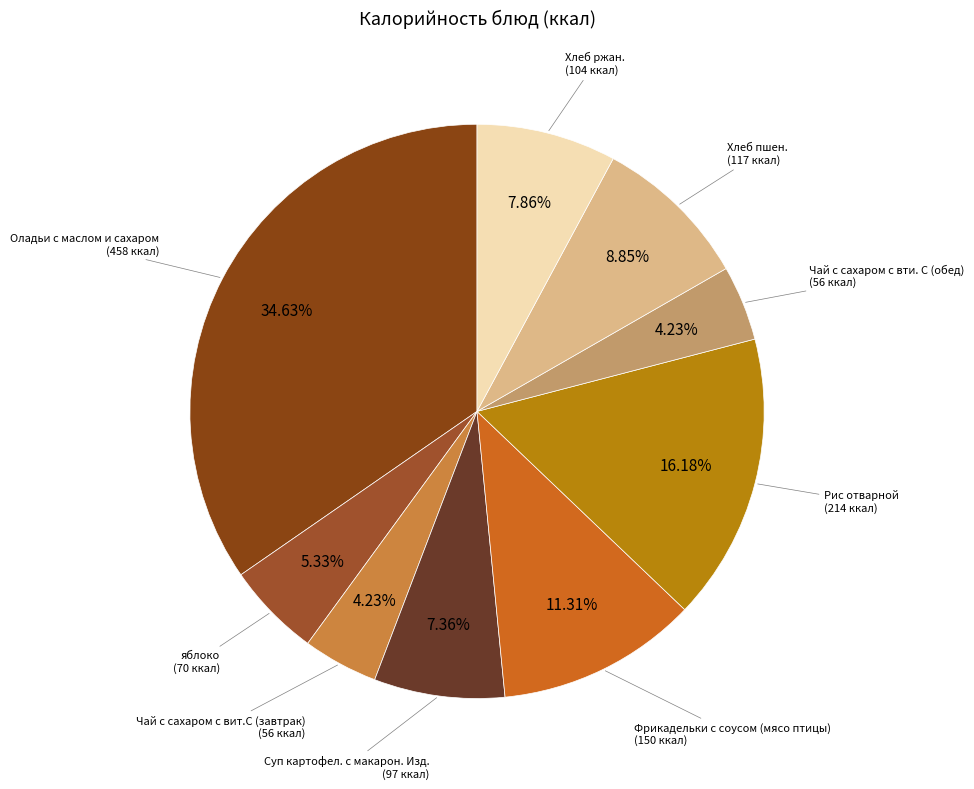

What percentage is NOT represented by Фрикадельки с соусом (мясо птицы)?

88.7%